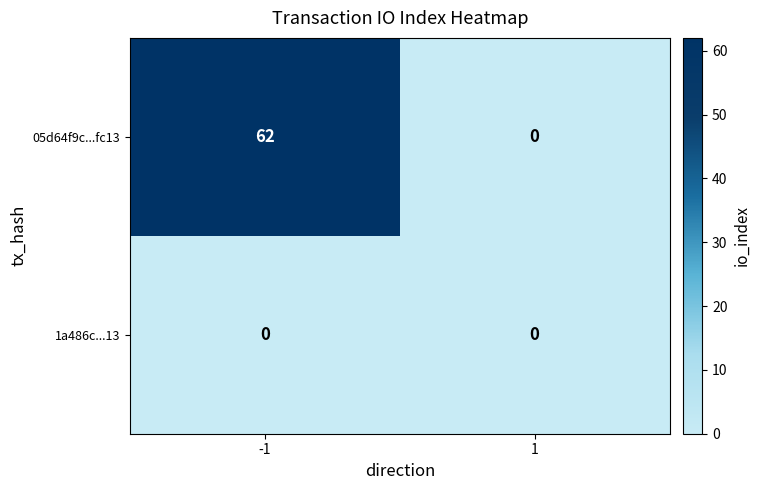

Reading left to right, list all the values displayed in this chart.

05d64f9c...fc13: -1=62	1=0
1a486c...13: -1=0	1=0